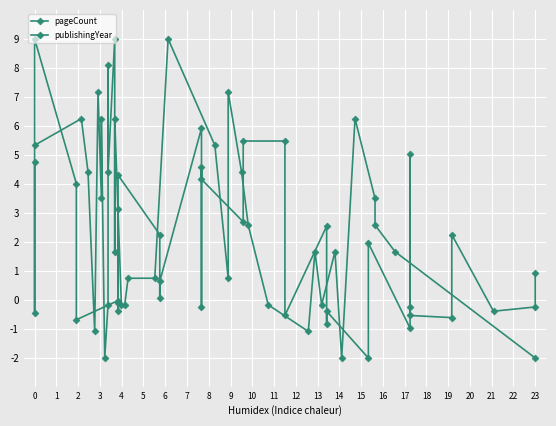

Count the number of data series in this chart.

2